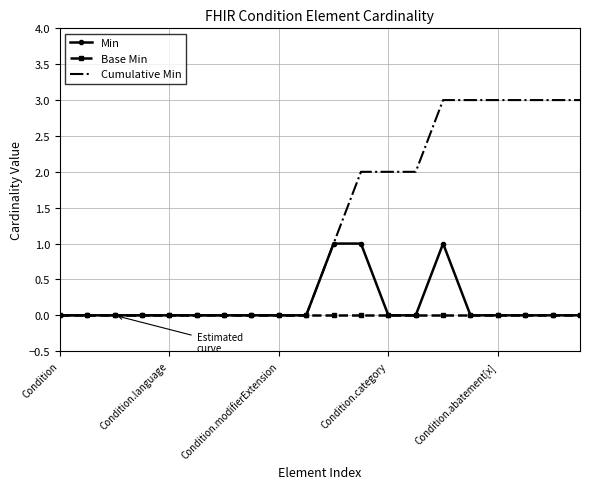

What is the maximum value shown in the chart?

3